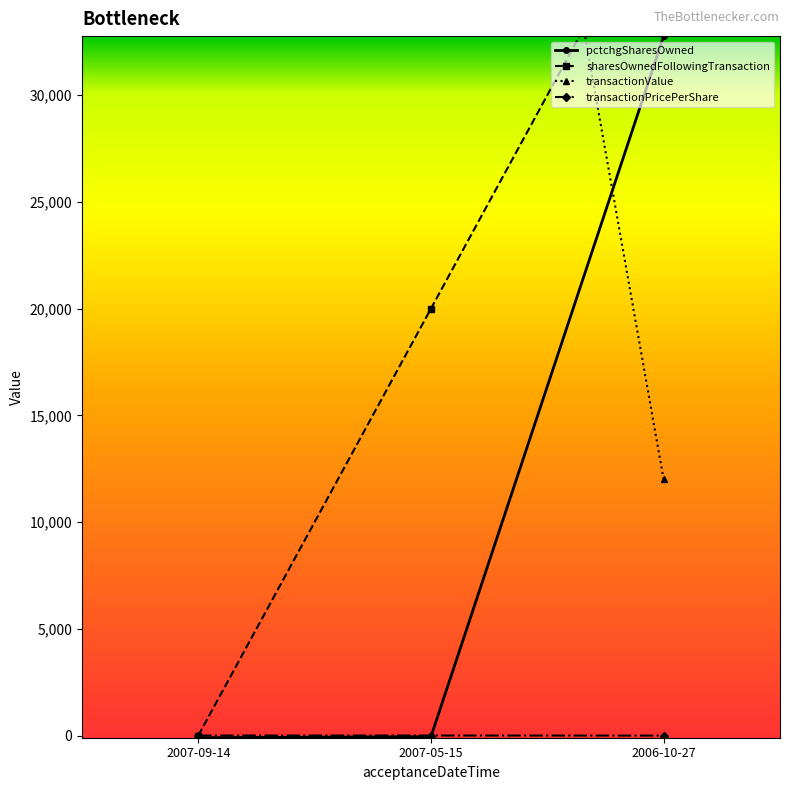

Between 2007-09-14 and 2007-05-15, which is larger?

2007-05-15